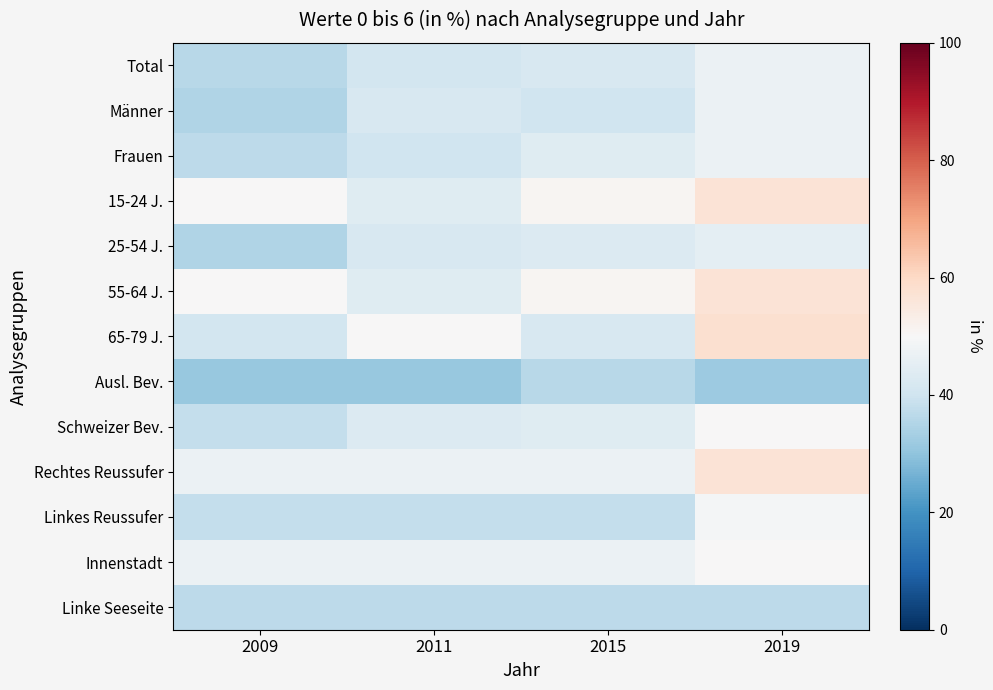

Which category has the lowest value across all series?

2009